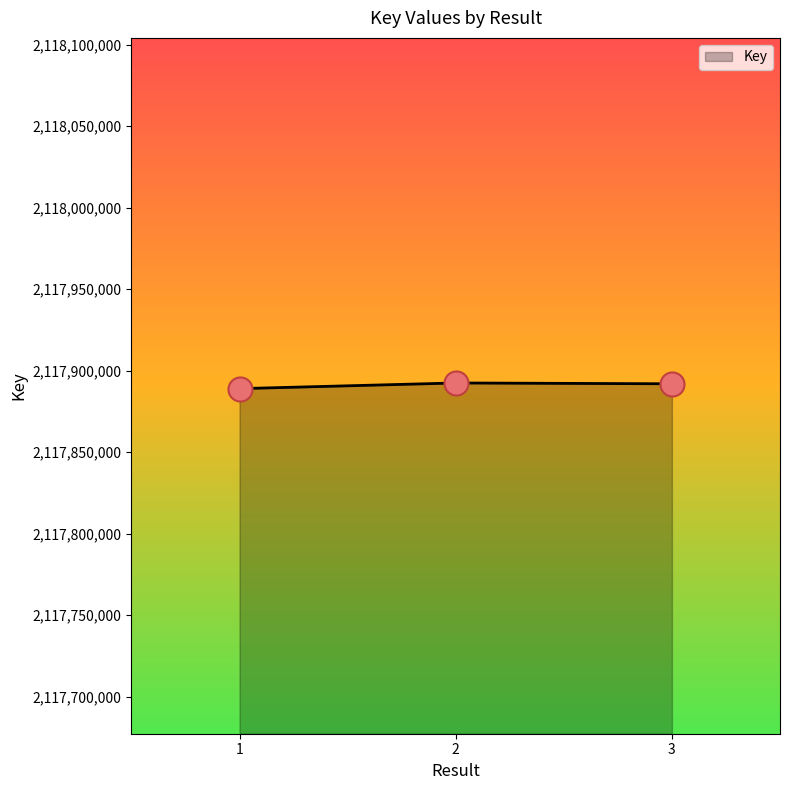

What is the change in value from 2 to 3?

-499